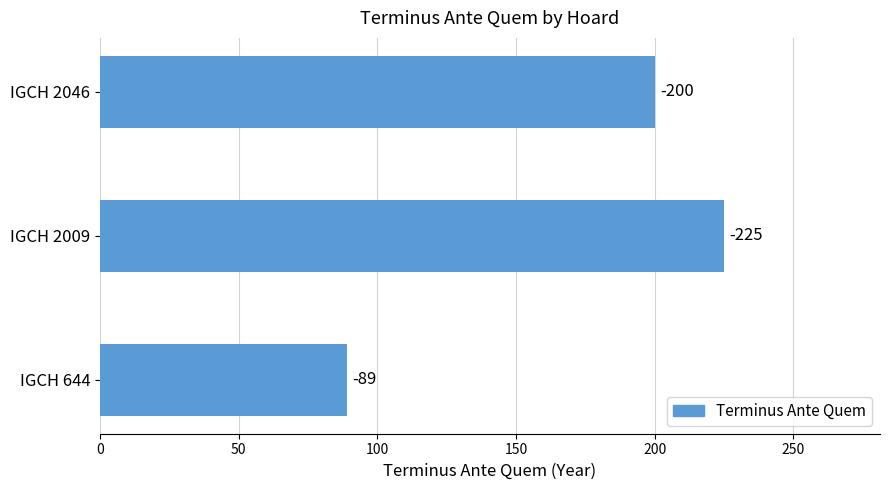

How many bars are there in total?

3